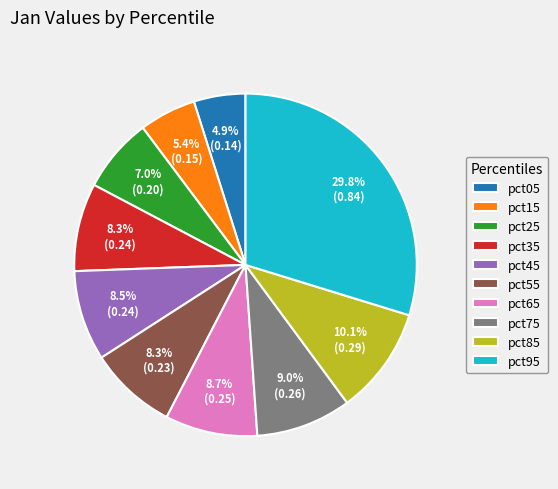

How many slices are in this pie chart?

10